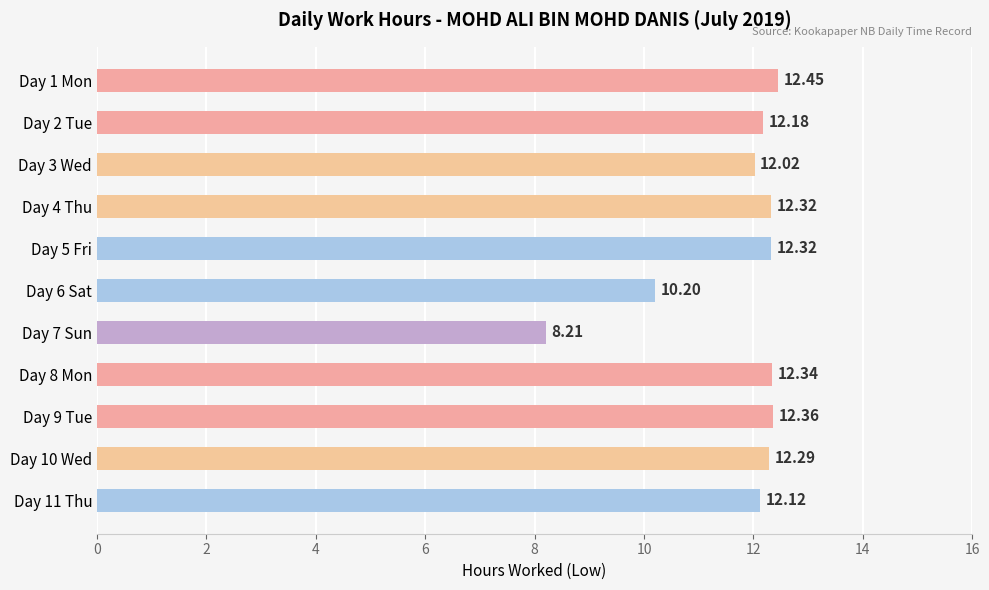

Between Day 10 Wed and Day 2 Tue, which is larger?

Day 10 Wed